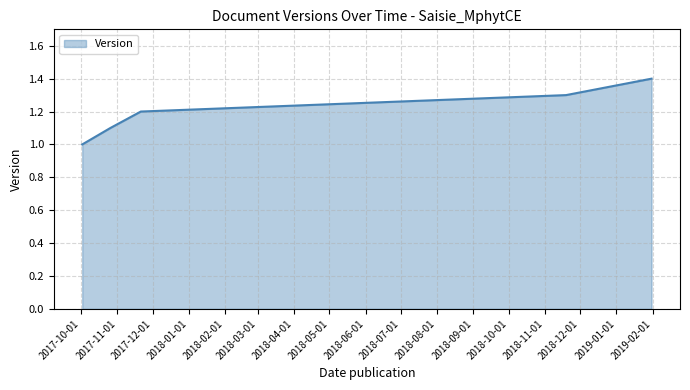

True or false: the data has more than 1 interior local peaks.

False